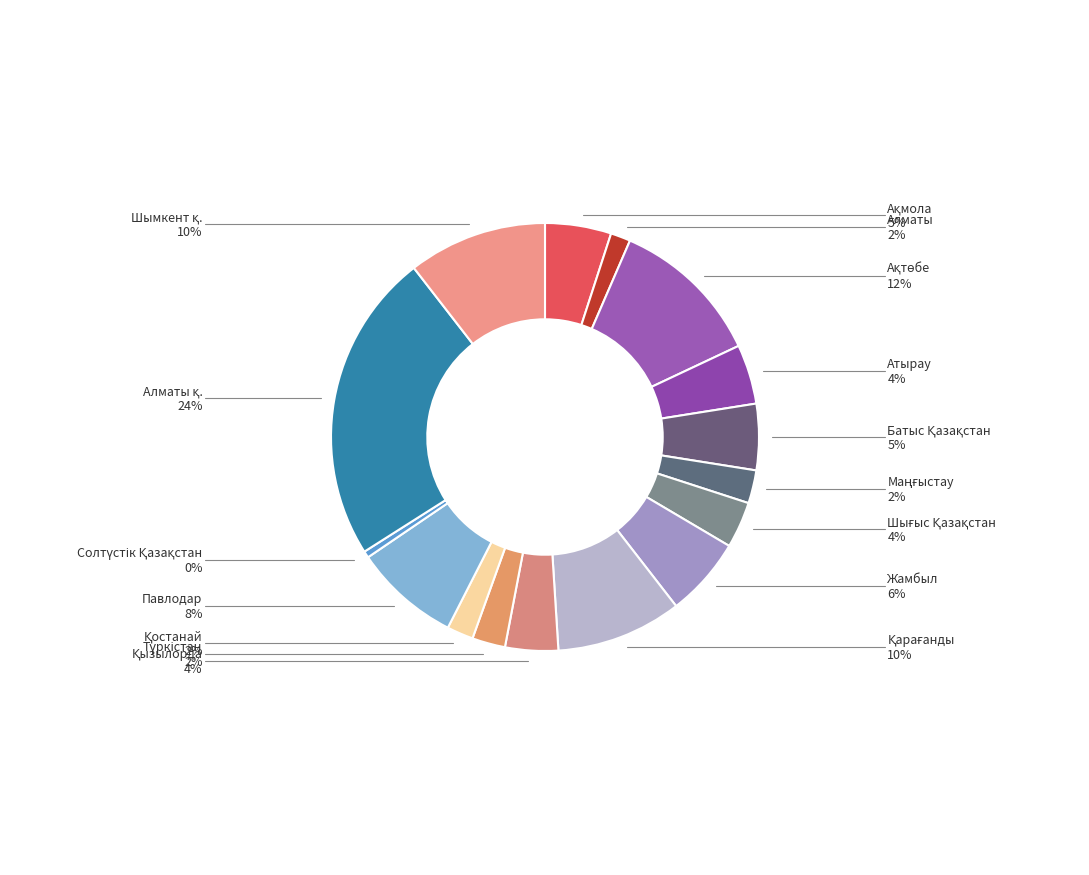

What percentage is the Павлодар slice, to the nearest percent?

8%